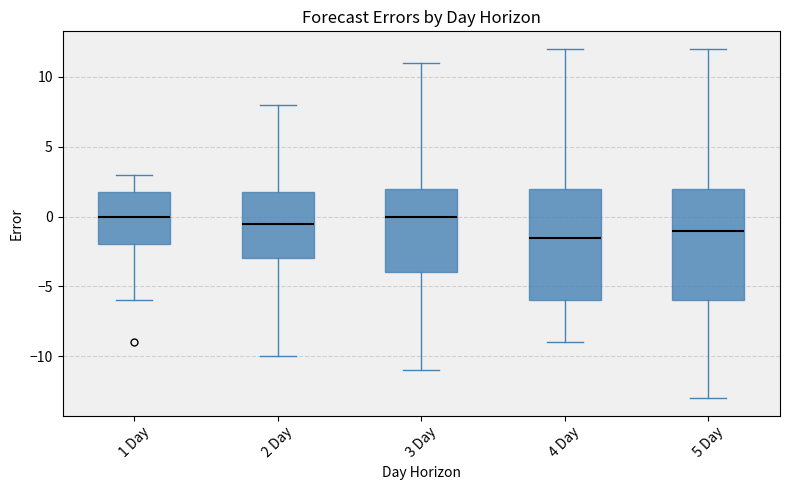

Reading left to right, read every box against the y-axis: the position of its median line, the range the box covers, and the ends of its whiskers. The values are not printed on the chart, so give them approximately, as read against the axis.

1 Day: median 0.0, box -2.0 to 2.0, whiskers -6.0 to 3.0
2 Day: median -0.5, box -3.0 to 2.0, whiskers -10.0 to 8.0
3 Day: median 0.0, box -4.0 to 2.0, whiskers -11.0 to 11.0
4 Day: median -1.5, box -6.0 to 2.0, whiskers -9.0 to 12.0
5 Day: median -1.0, box -6.0 to 2.0, whiskers -13.0 to 12.0